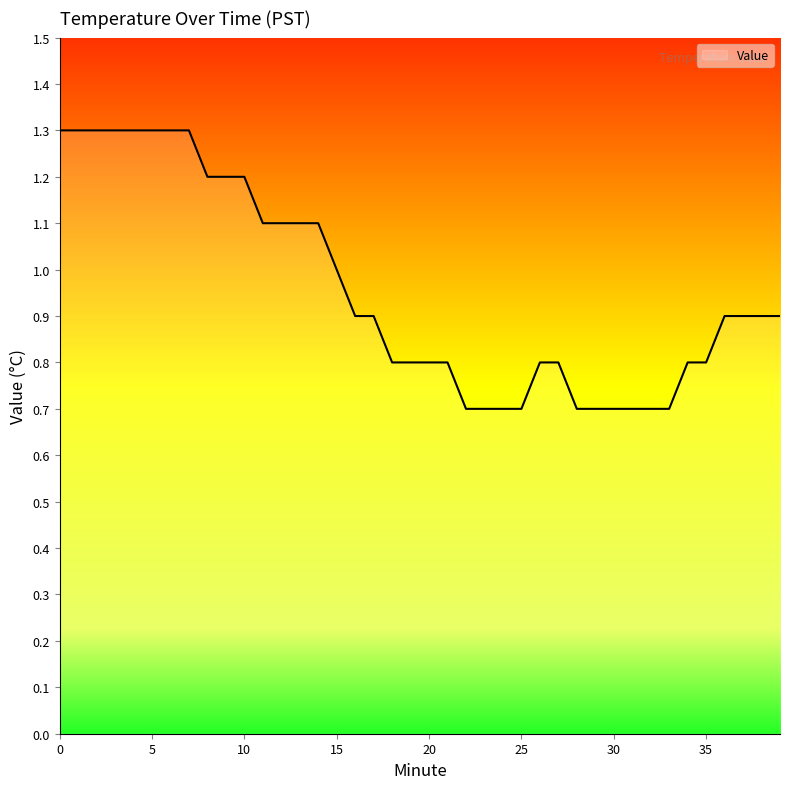

Does the chart display data point markers on the line(s)?

No